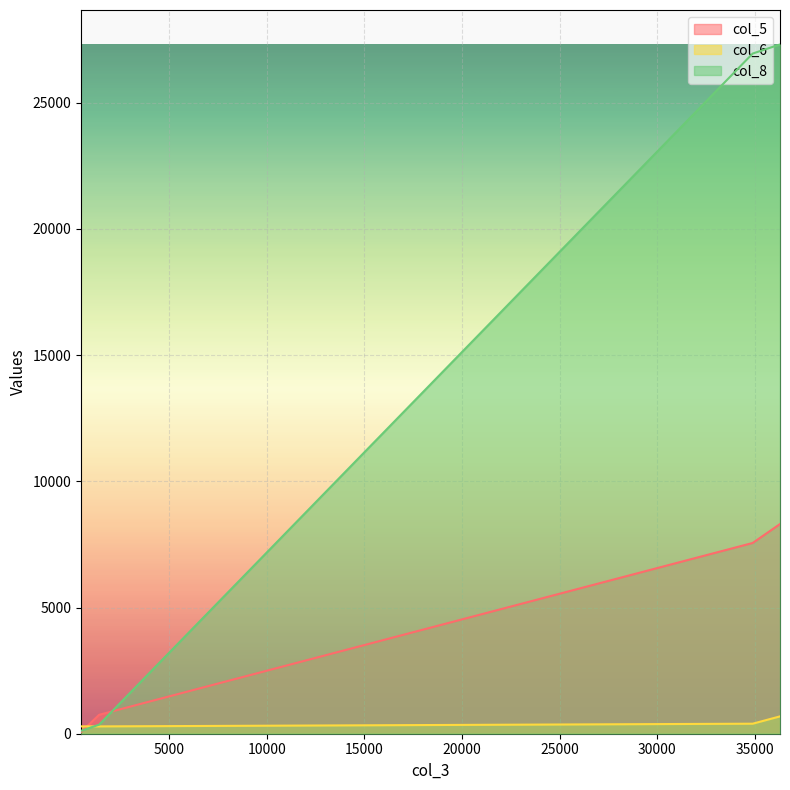

Rank the series by their average value, from highest to lowest.

col_8, col_5, col_6